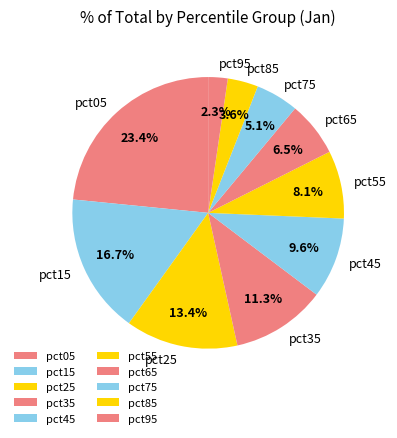

What is the largest slice in the pie chart?

pct05